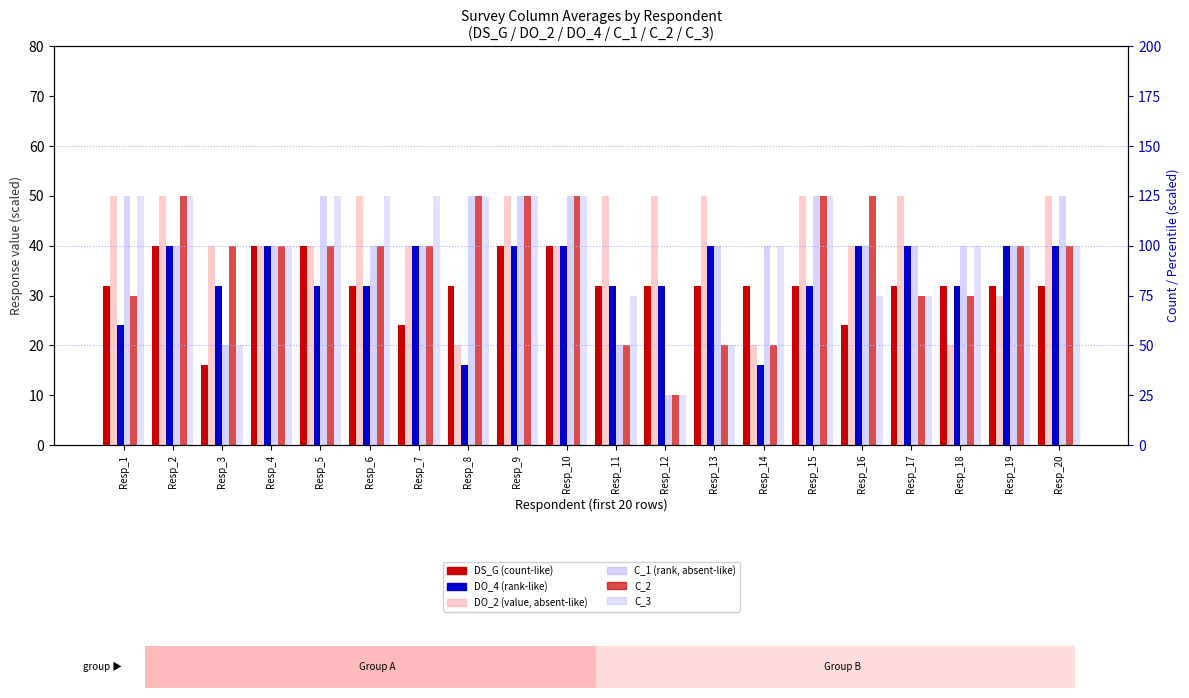

What is the total value across all series at Resp_2?

390